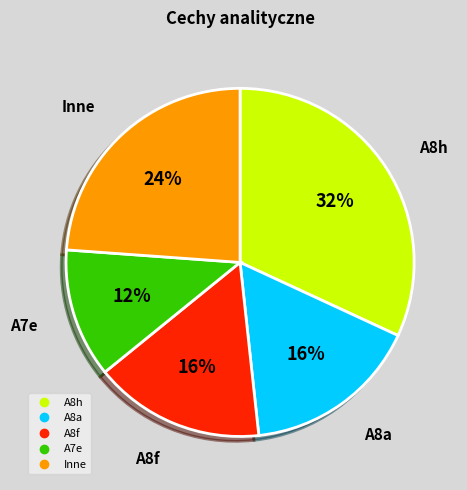

To the nearest percent, what is the average slice percentage?

20%